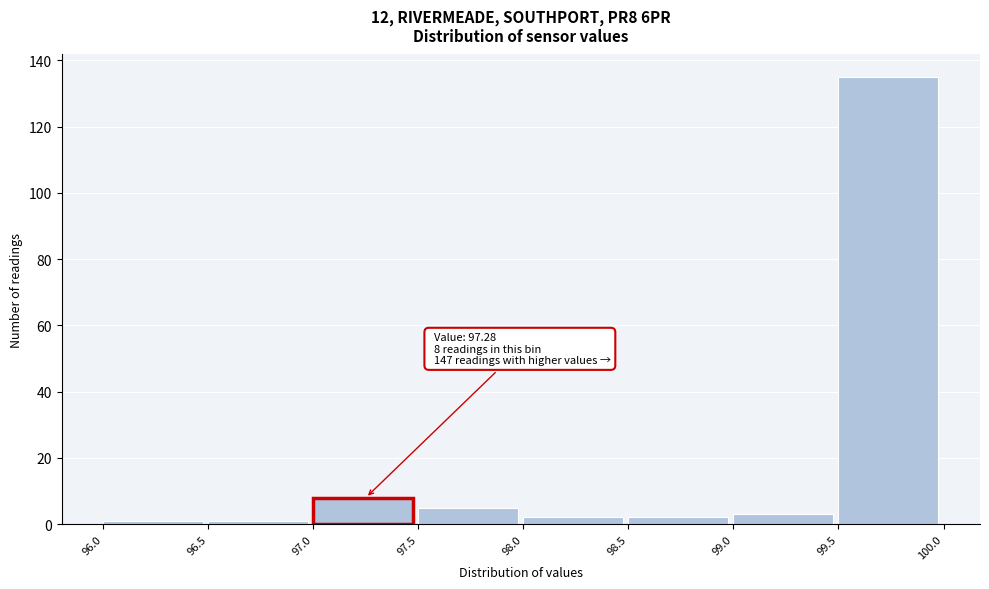

Which range on the x-axis has the tallest bar?

99.5 to 100.0